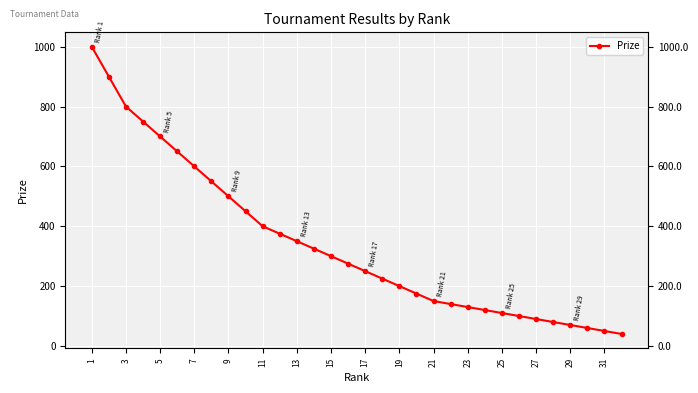

Reading right to left, transcribe all the data shown in this chart.

40	50	60	70	80	90	100	110	120	130	140	150	175	200	225	250	275	300	325	350	375	400	450	500	550	600	650	700	750	800	900	1000